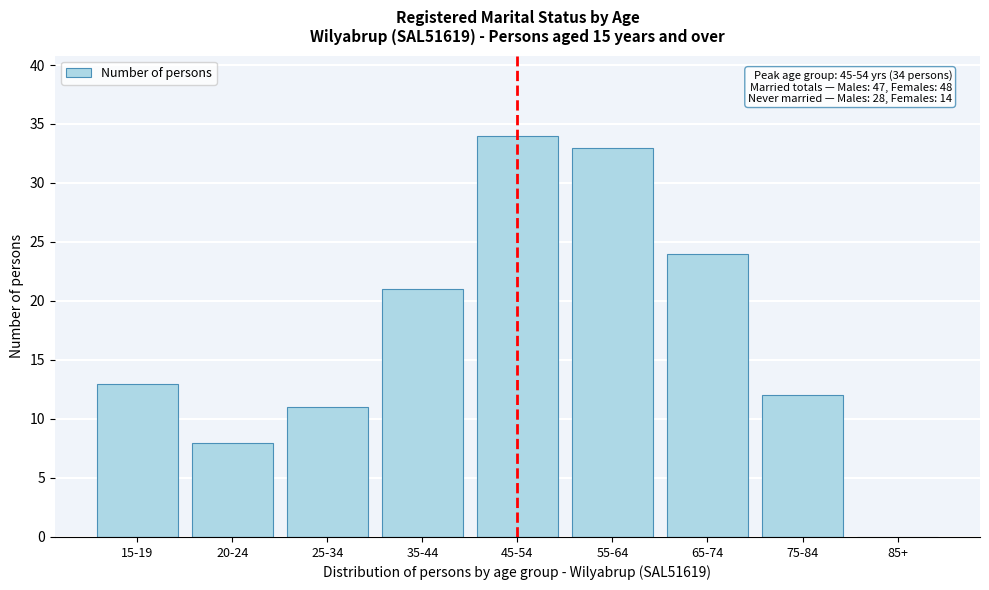

Reading right to left, transcribe all the data shown in this chart.

85+=0	75-84=12	65-74=24	55-64=33	45-54=34	35-44=21	25-34=11	20-24=8	15-19=13